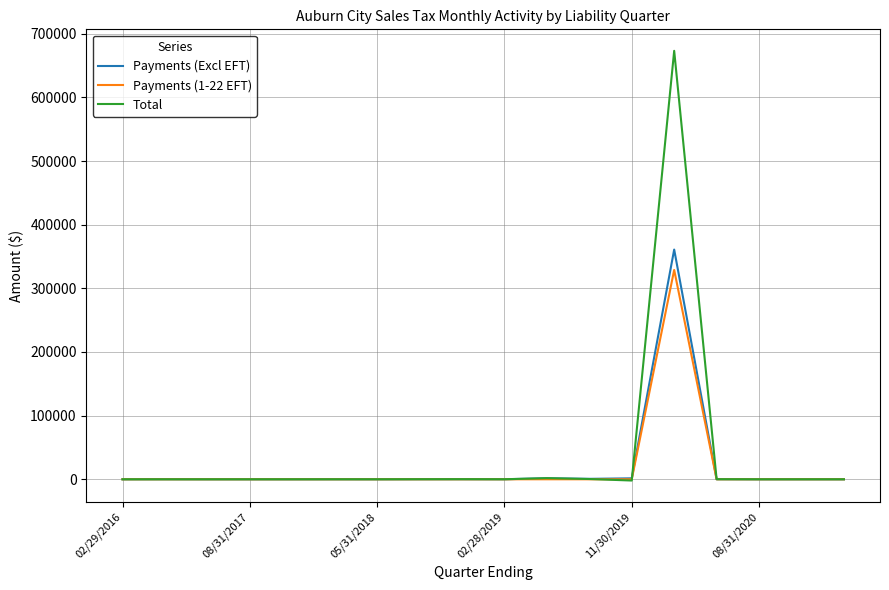

Which series has the largest range (max minus min)?

Total